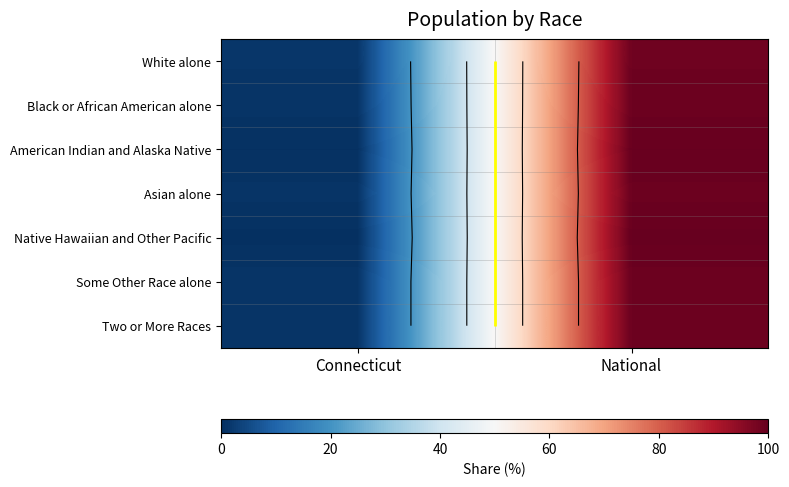

Which series has the largest total across all categories?

White alone